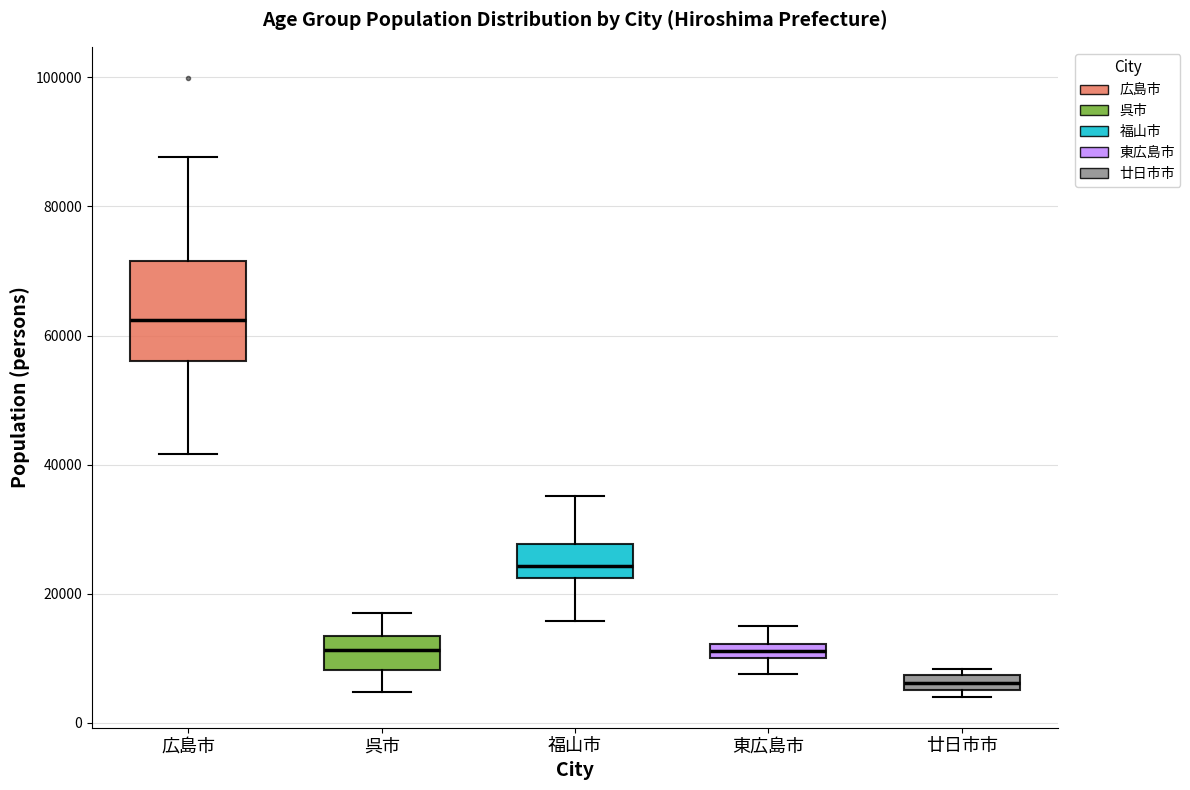

Which box is the tallest, from its lower edge to its upper edge?

広島市